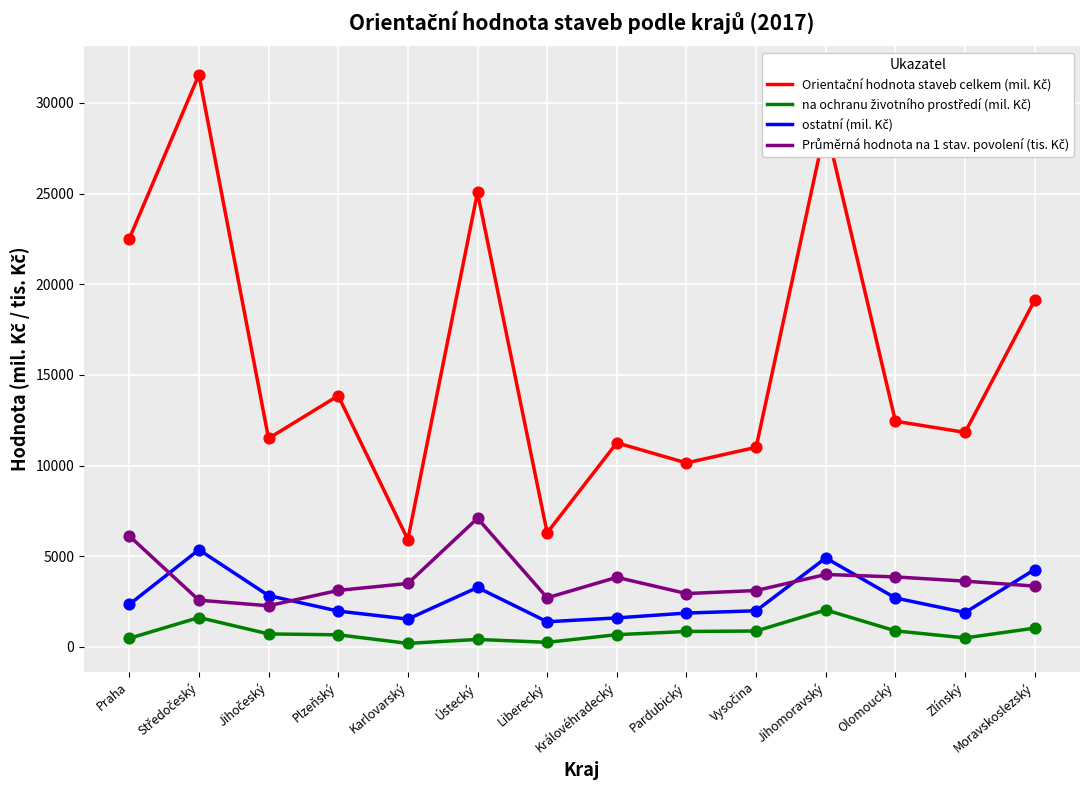

At which category is the sum across all series the highest?

Středočeský